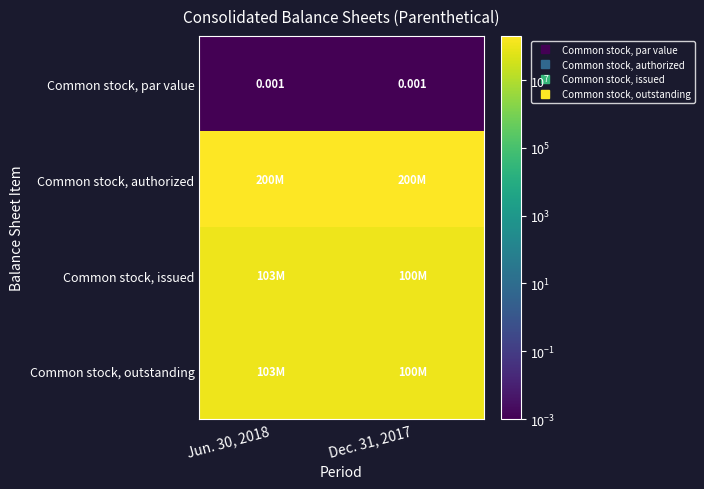

List the series in order of their peak value, highest first.

Common stock, authorized, Common stock, issued, Common stock, outstanding, Common stock, par value